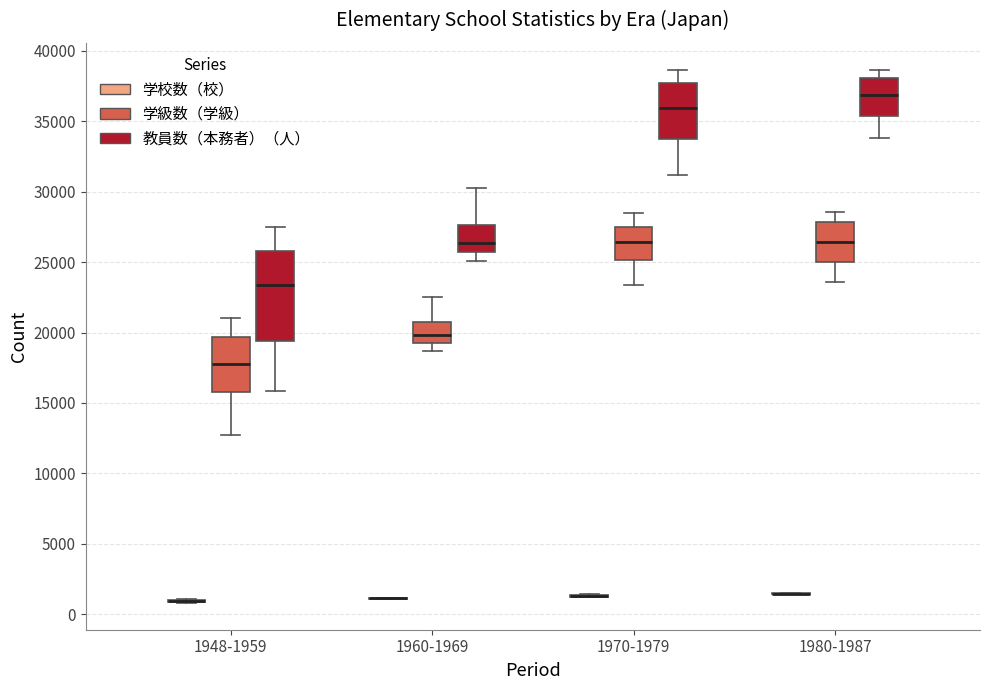

Reading left to right, read every box against the y-axis: the position of its median line, the range the box covers, and the ends of its whiskers. The values are not printed on the chart, so give them approximately, as read against the axis.

1948-1959 (学校数（校）): box collapsed to a line at 1000, whiskers 1000 to 1000
1948-1959 (学級数（学級）): median 17500, box 16000 to 19500, whiskers 13000 to 21000
1948-1959 (教員数（本務者）（人）): median 23500, box 19500 to 26000, whiskers 16000 to 27500
1960-1969 (学校数（校）): box collapsed to a line at 1000, whiskers 1000 to 1000
1960-1969 (学級数（学級）): median 20000, box 19000 to 20500, whiskers 18500 to 22500
1960-1969 (教員数（本務者）（人）): median 26500, box 25500 to 27500, whiskers 25000 to 30500
1970-1979 (学校数（校）): box collapsed to a line at 1500, whiskers 1000 to 1500
1970-1979 (学級数（学級）): median 26500, box 25000 to 27500, whiskers 23500 to 28500
1970-1979 (教員数（本務者）（人）): median 36000, box 33500 to 37500, whiskers 31000 to 38500
1980-1987 (学校数（校）): box collapsed to a line at 1500, whiskers 1500 to 1500
1980-1987 (学級数（学級）): median 26500, box 25000 to 28000, whiskers 23500 to 28500
1980-1987 (教員数（本務者）（人）): median 37000, box 35500 to 38000, whiskers 34000 to 38500